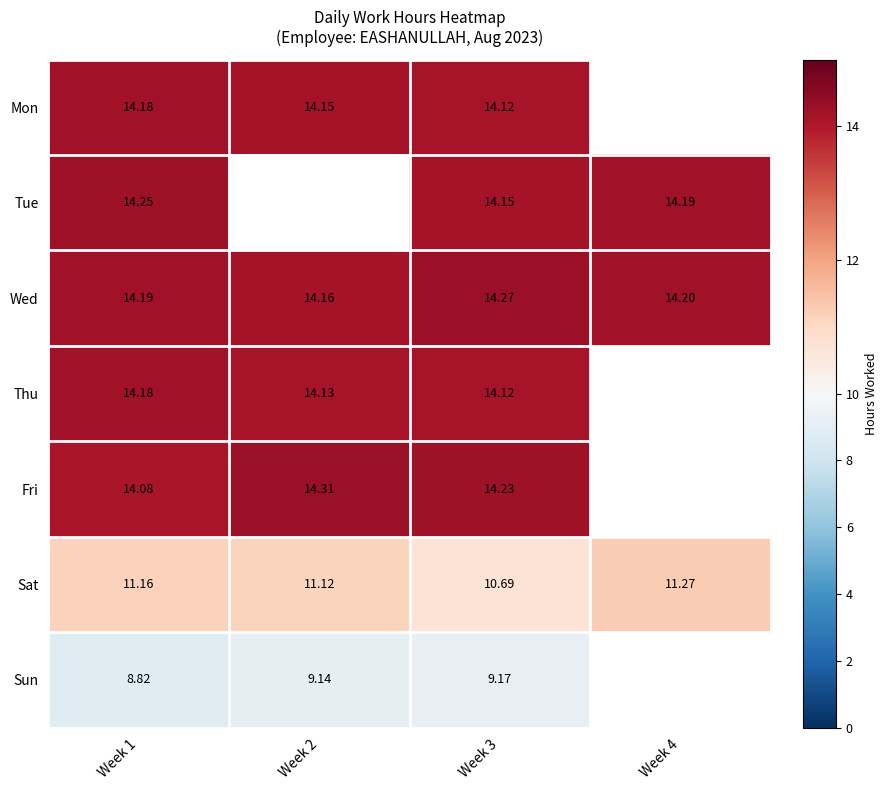

What is the difference between the Wed values at Week 3 and Week 2?

0.1